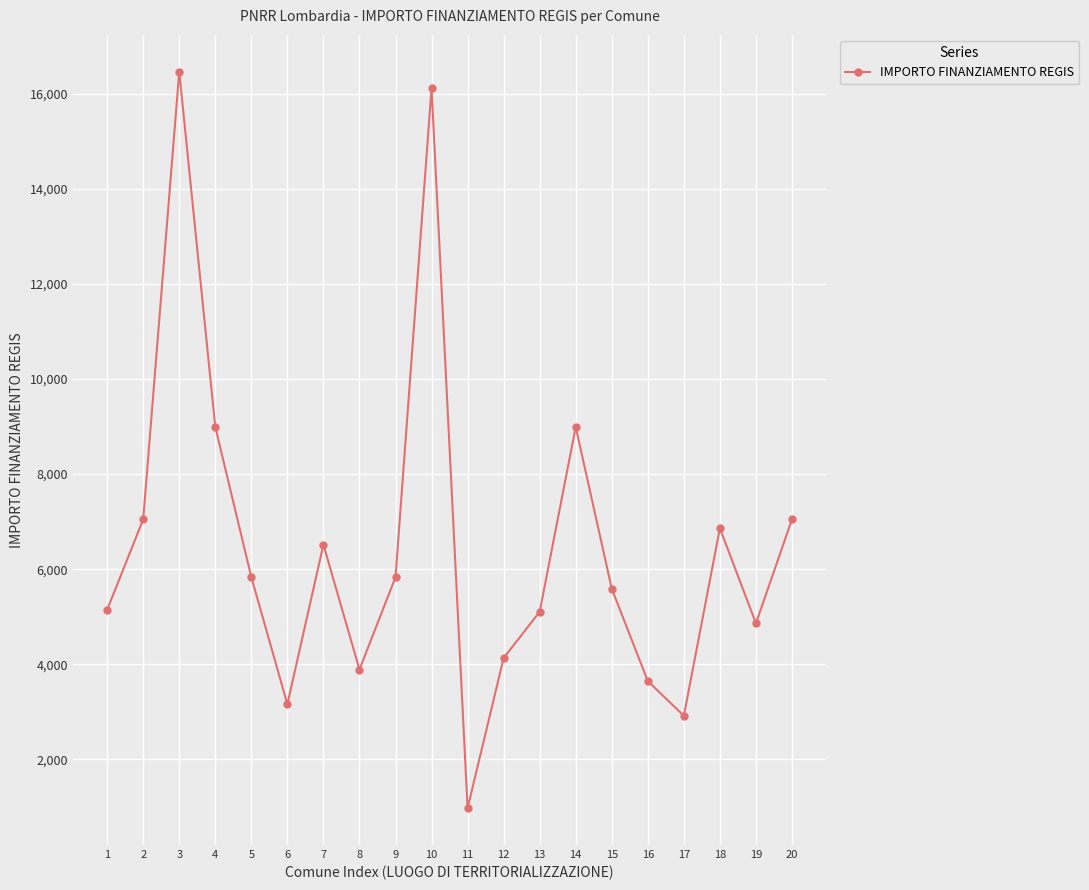

What is the smallest value displayed?

972